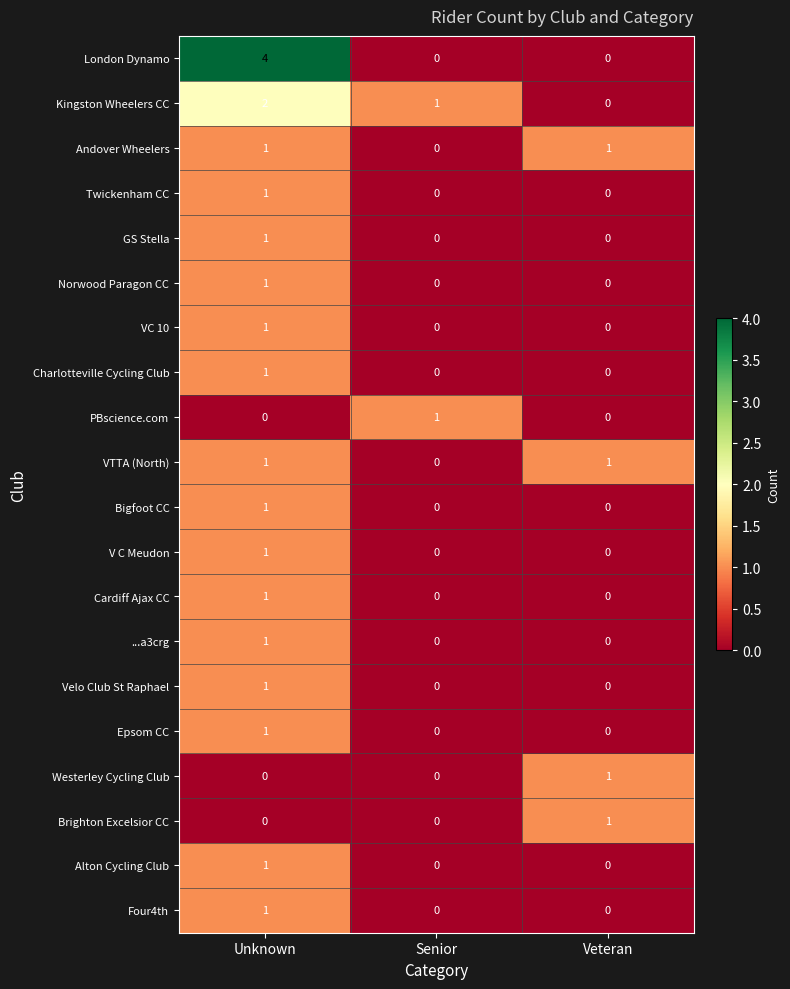

Which series has the largest total across all categories?

London Dynamo